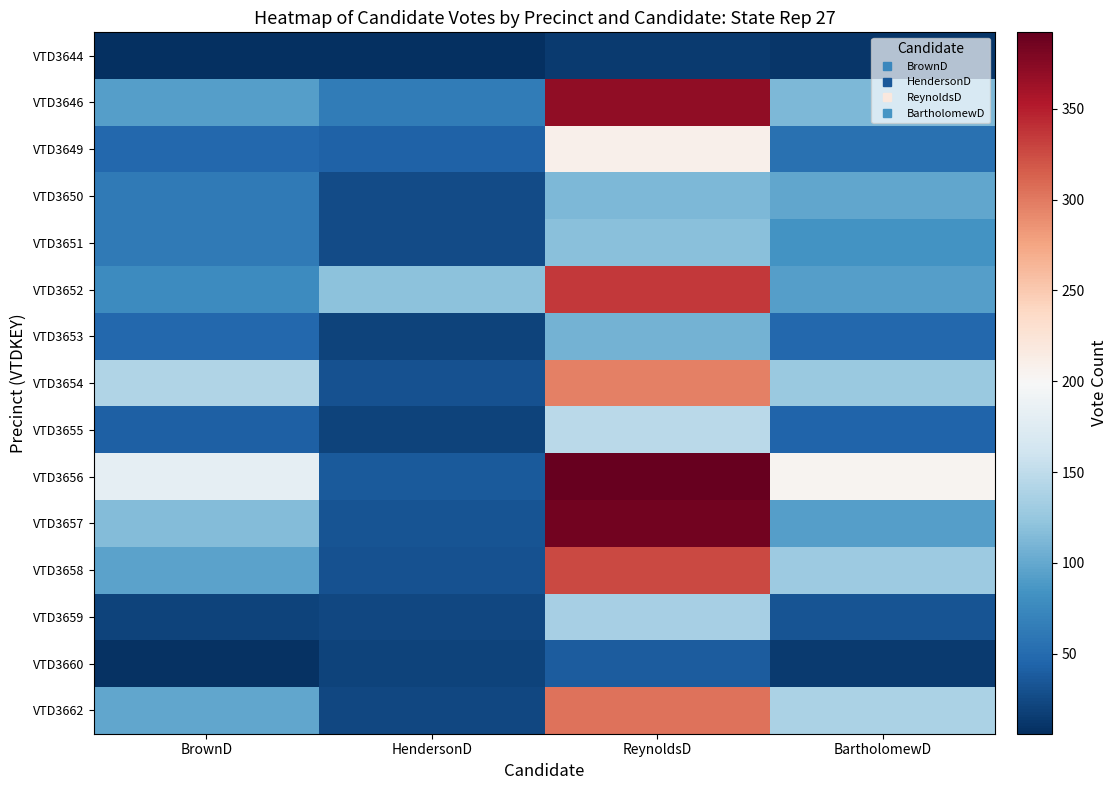

Which series has the largest range (max minus min)?

VTD3656